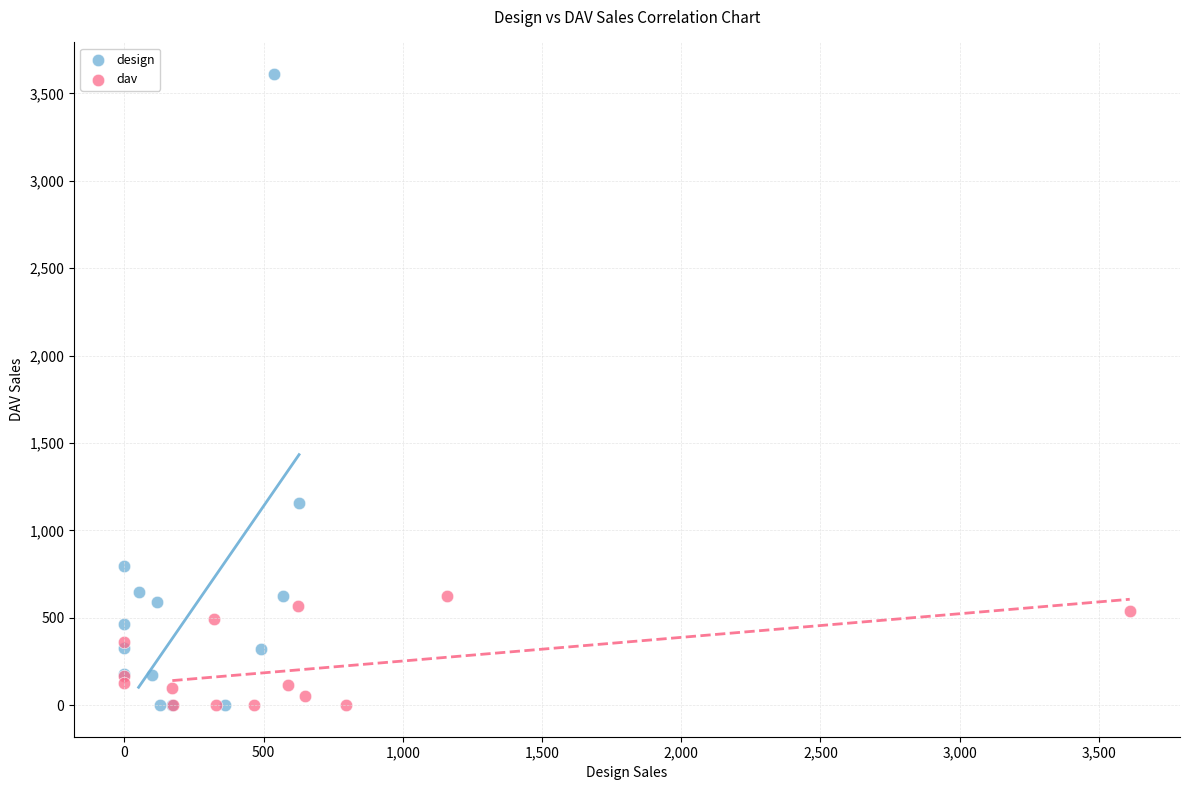

Which series has the widest spread of Y values?

design